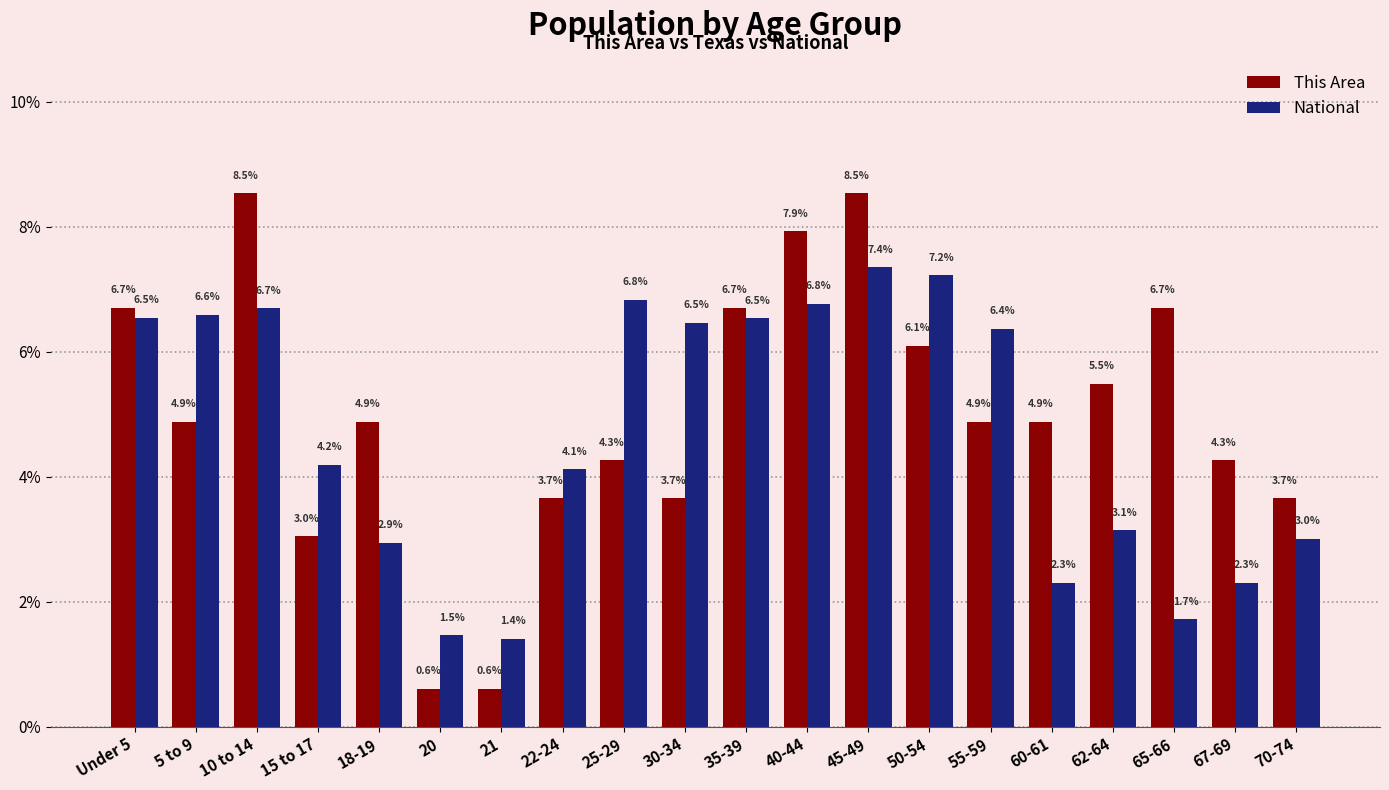

At which label is National closest to 4?

22-24